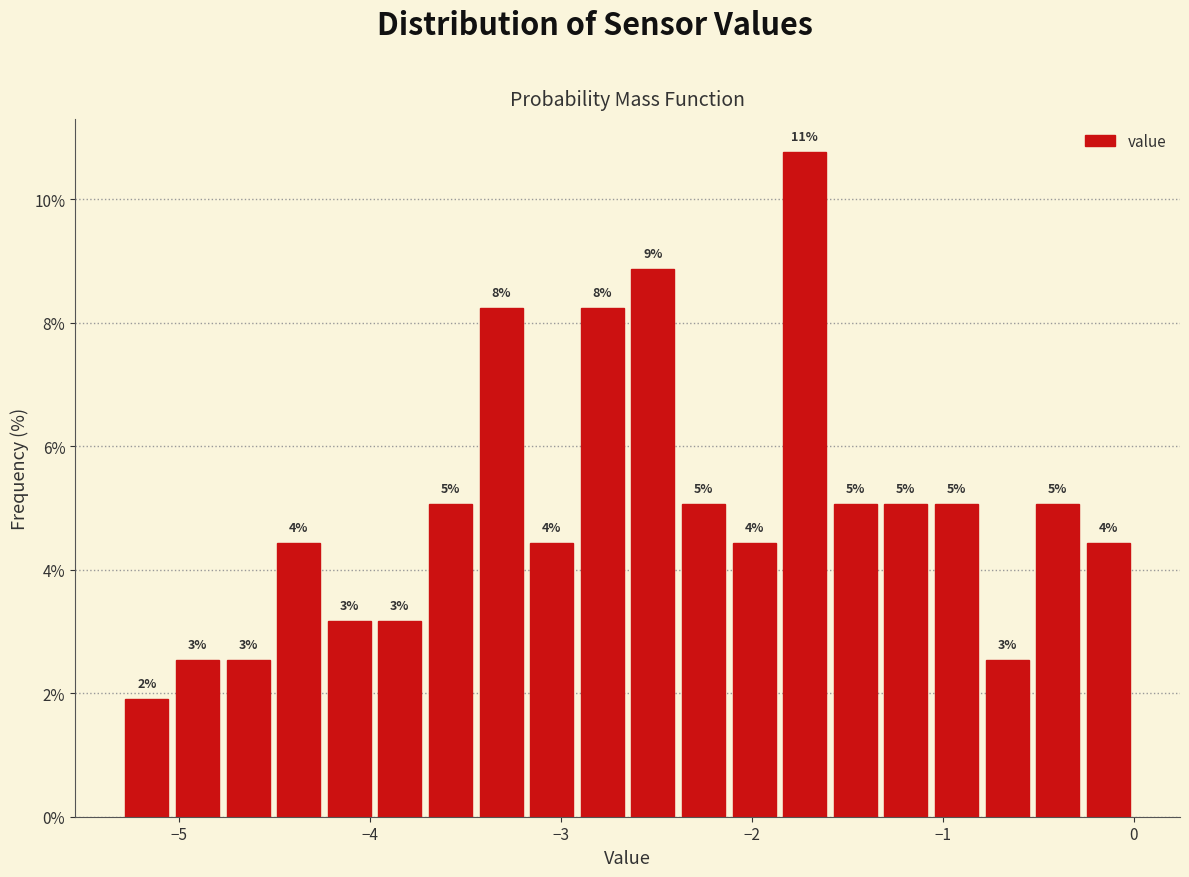

Read against the x-axis, roughly where is the centre of the tallest bar?

-1.7